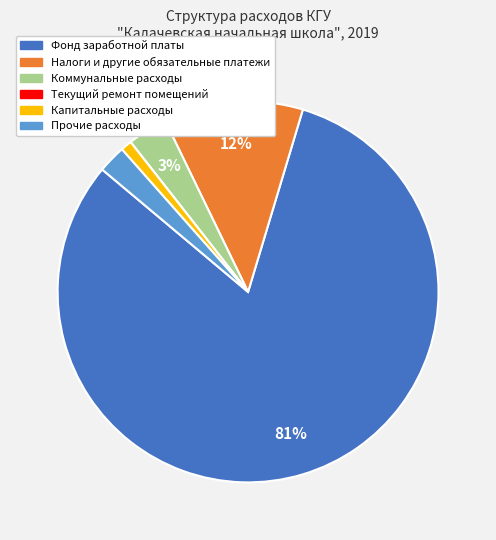

True or false: Налоги и другие обязательные платежи accounts for 12% of the total.

True